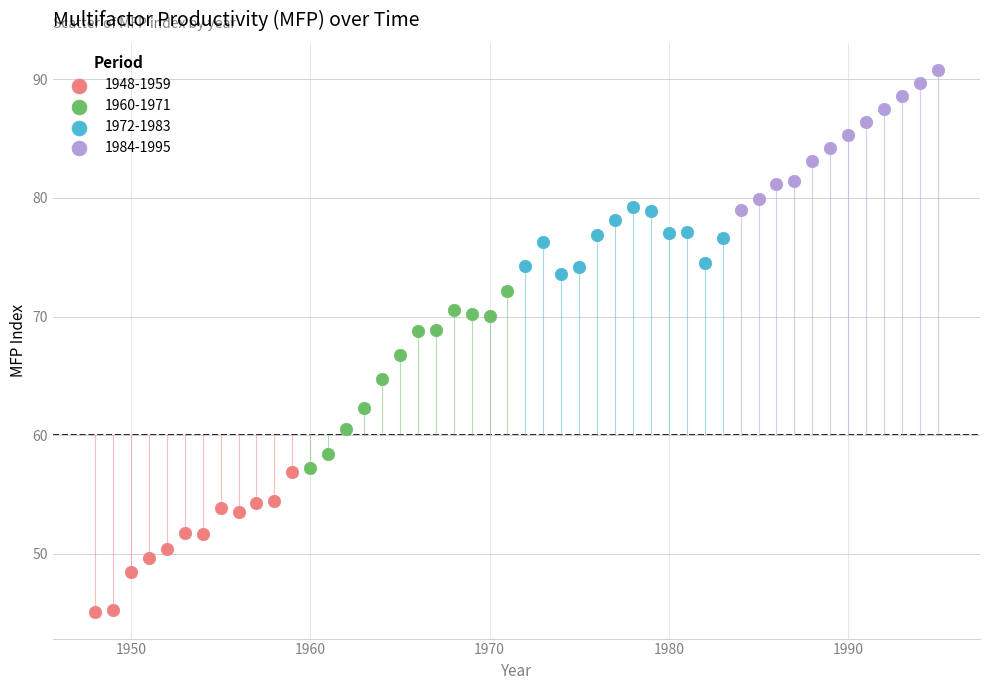

Which series contains the highest Y value?

1984-1995